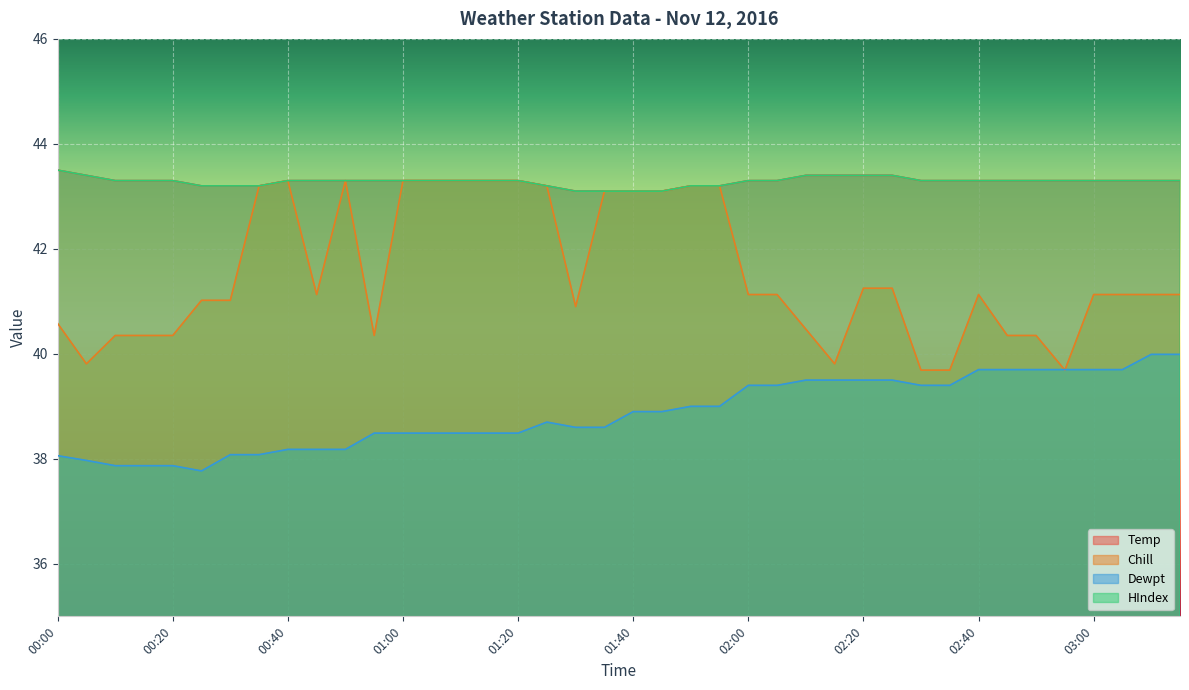

What is the sum of the Dewpt values at 01:20 and 02:45?

78.2